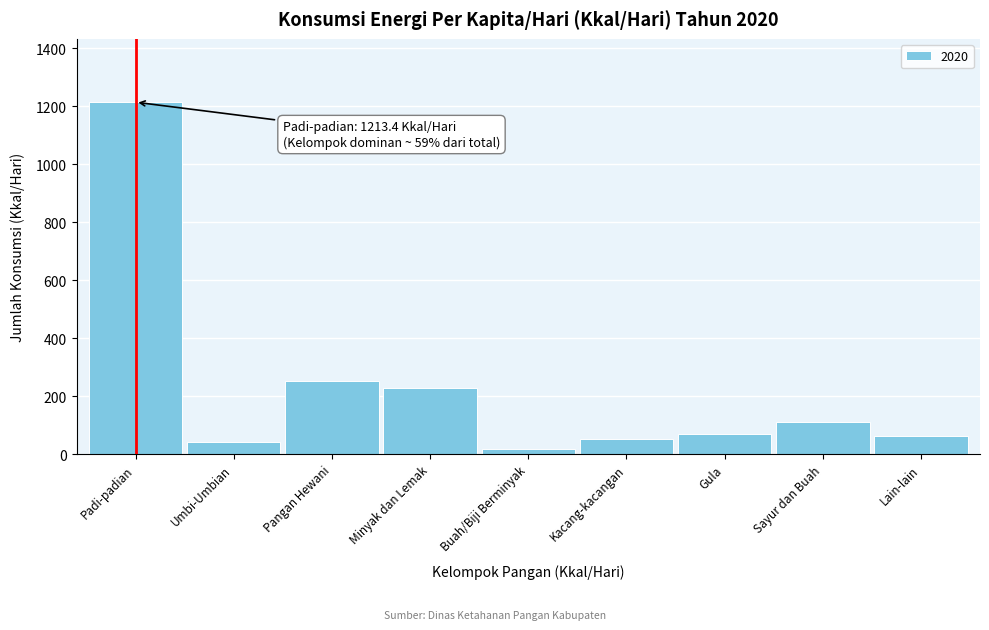

Reading left to right, transcribe all the data shown in this chart.

Padi-padian=1213.4	Umbi-Umbian=42.4	Pangan Hewani=252.8	Minyak dan Lemak=228.9	Buah/Biji Berminyak=18.3	Kacang-kacangan=51.5	Gula=69.3	Sayur dan Buah=111.6	Lain-lain=61.0